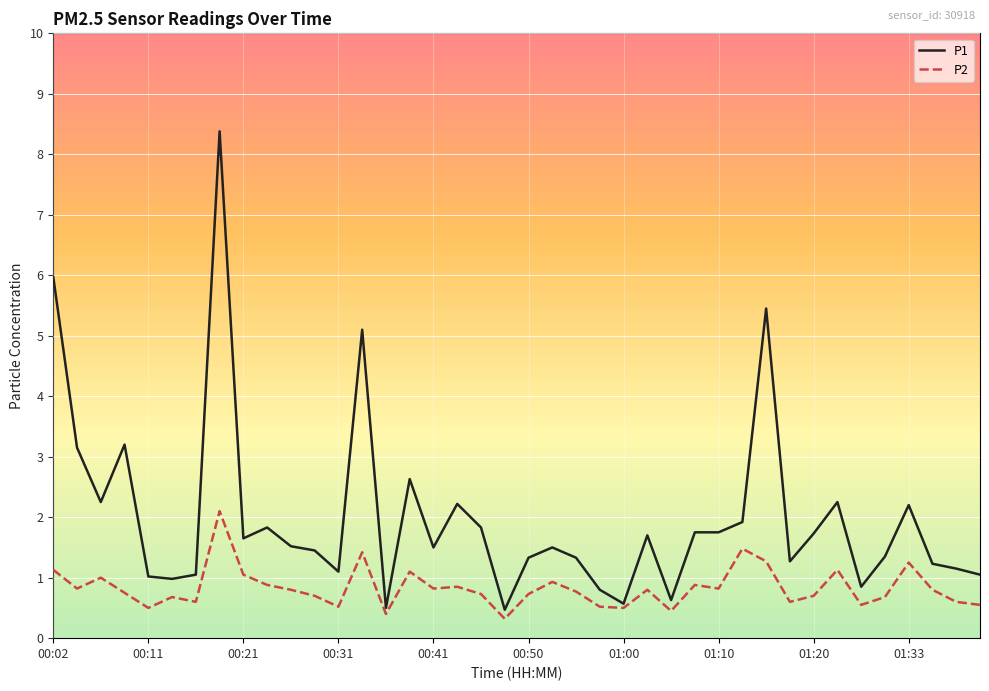

What are all the series names shown in the legend?

P1, P2